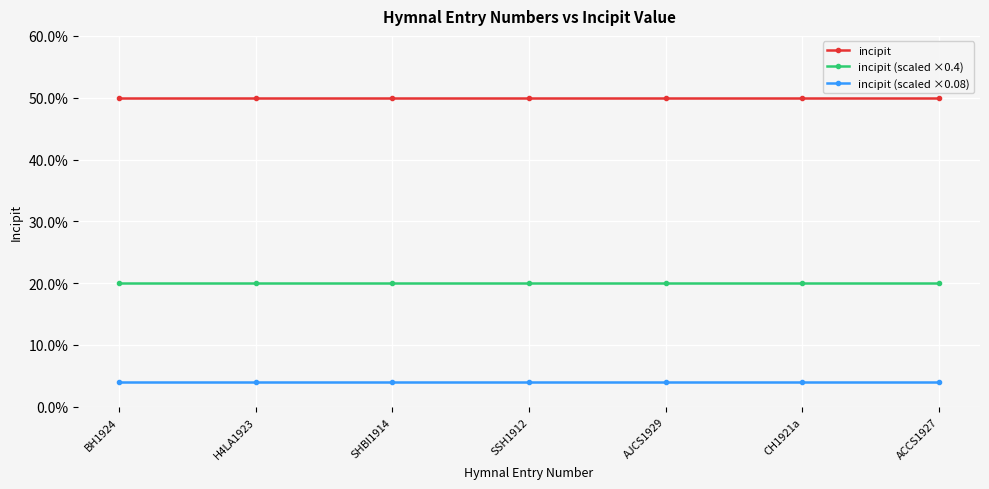

True or false: incipit has a value of 30 at SSH1912.

False